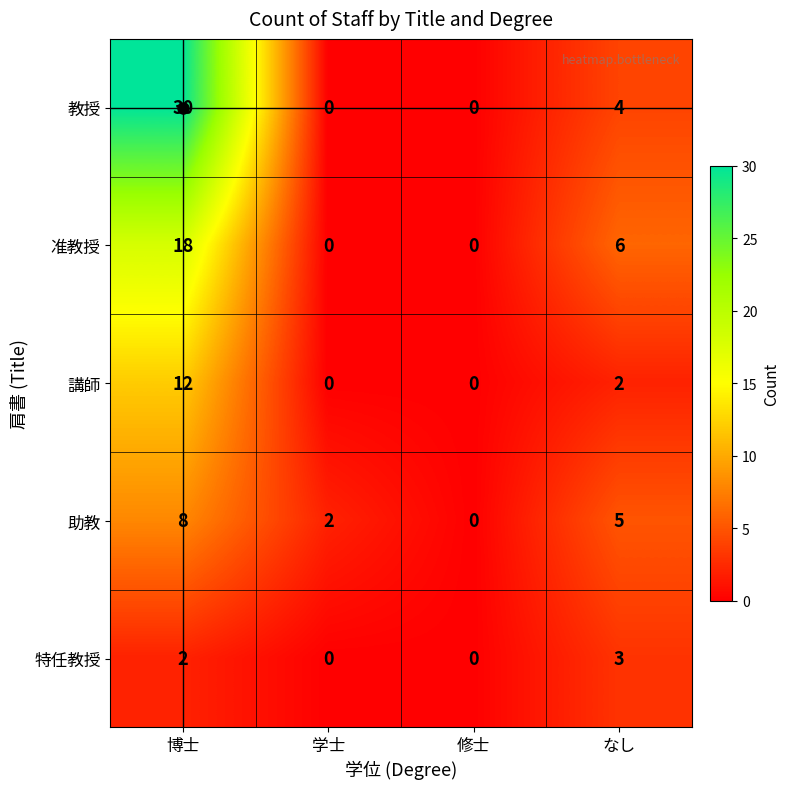

Rank the series at 博士 from lowest to highest value.

特任教授, 助教, 講師, 准教授, 教授